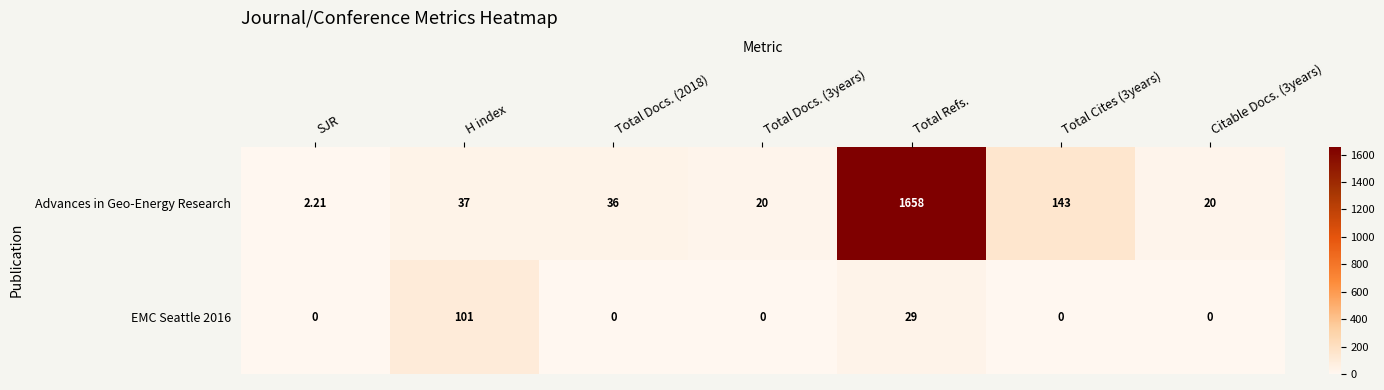

At which label does Advances in Geo-Energy Research reach its minimum?

SJR